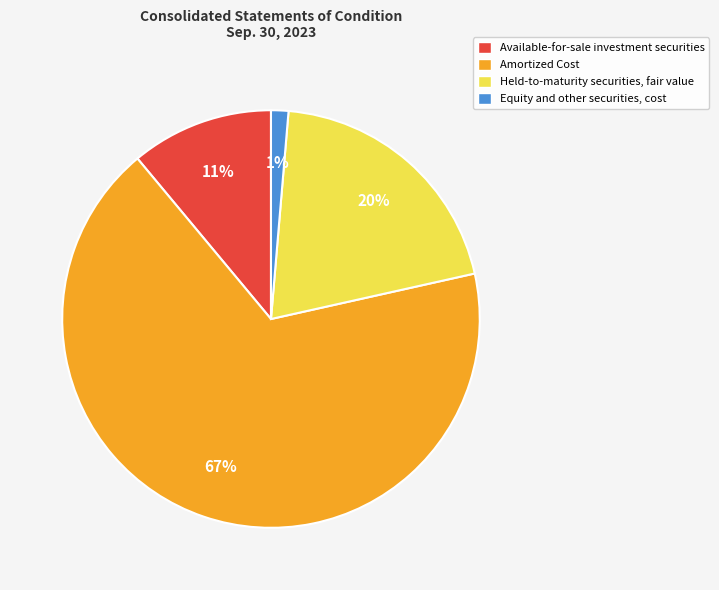

Is it true that Amortized Cost is 67% of the pie?

True